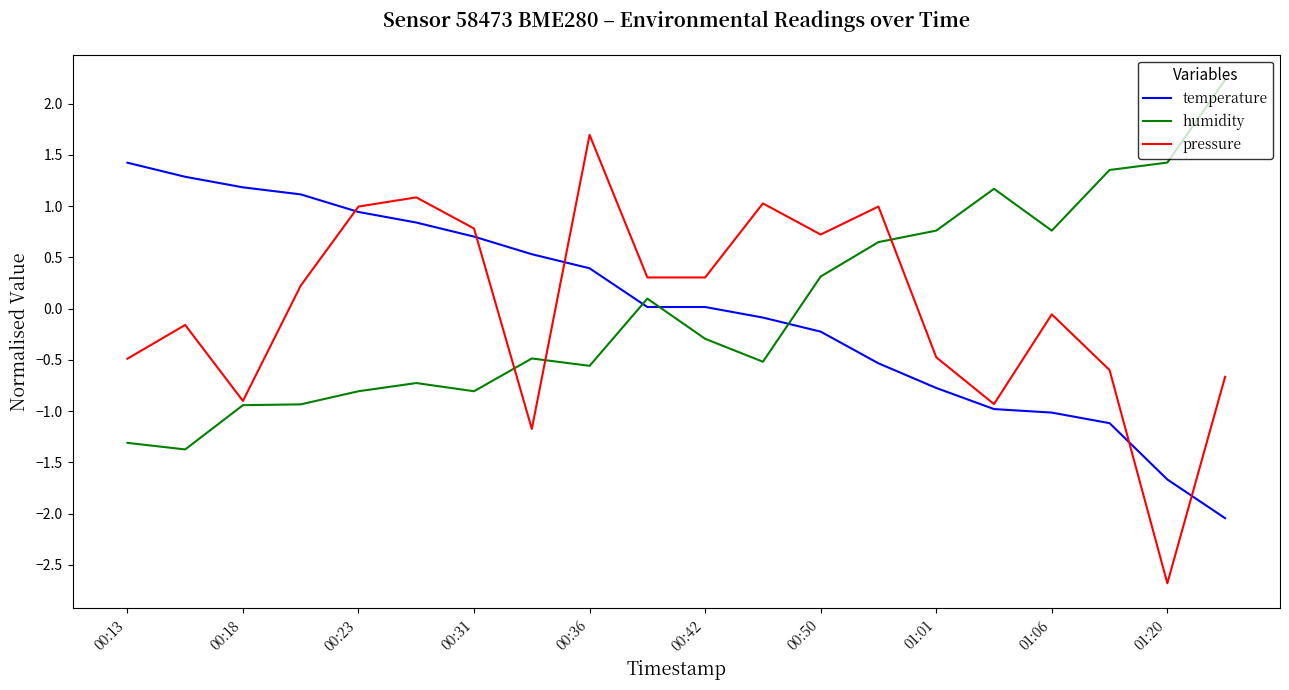

Which series has the widest spread of values?

pressure